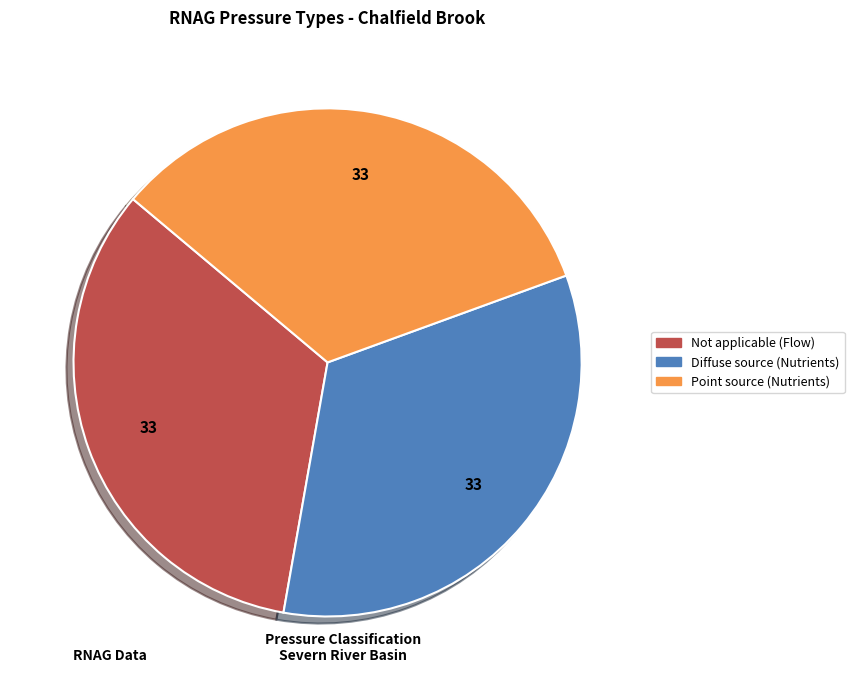

Count the number of slices in the pie.

3